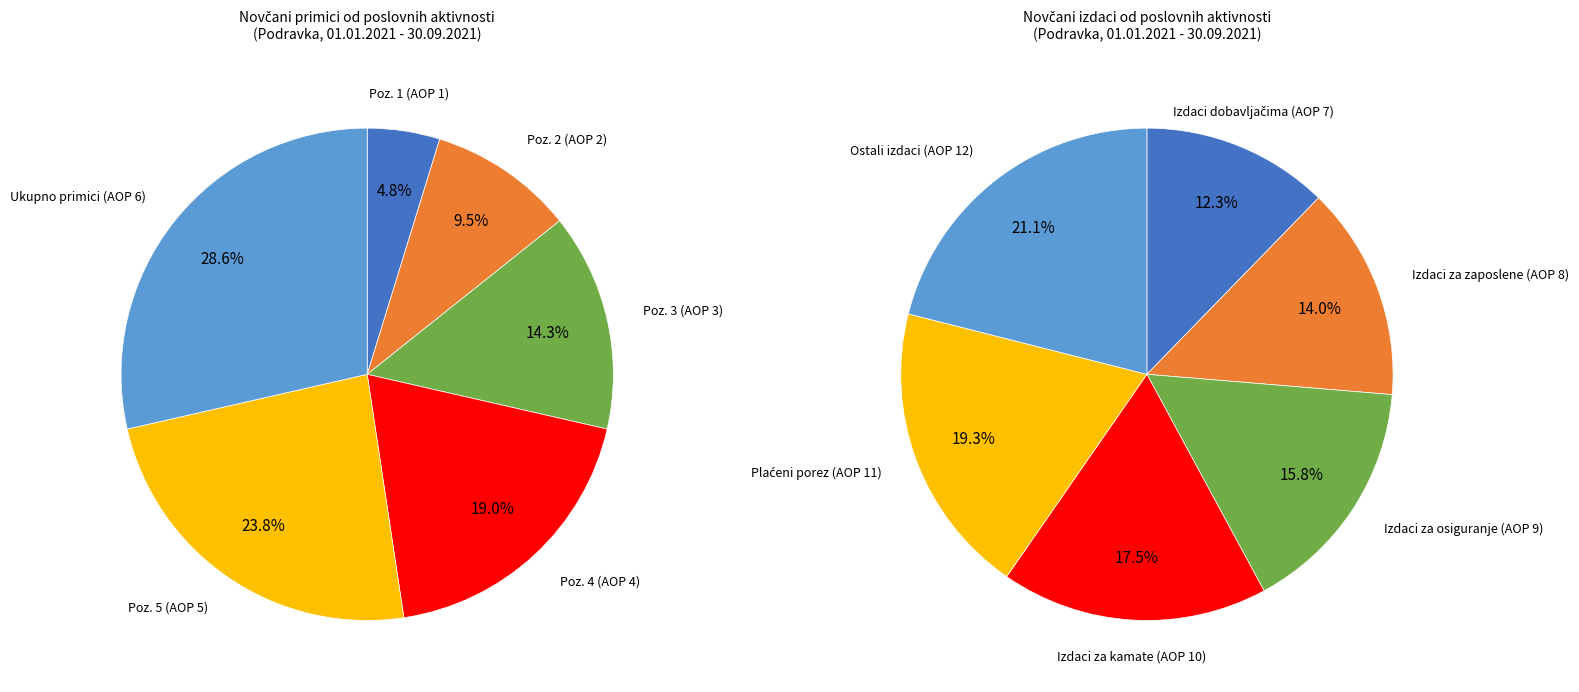

To the nearest percent, what is the average slice percentage?

17%